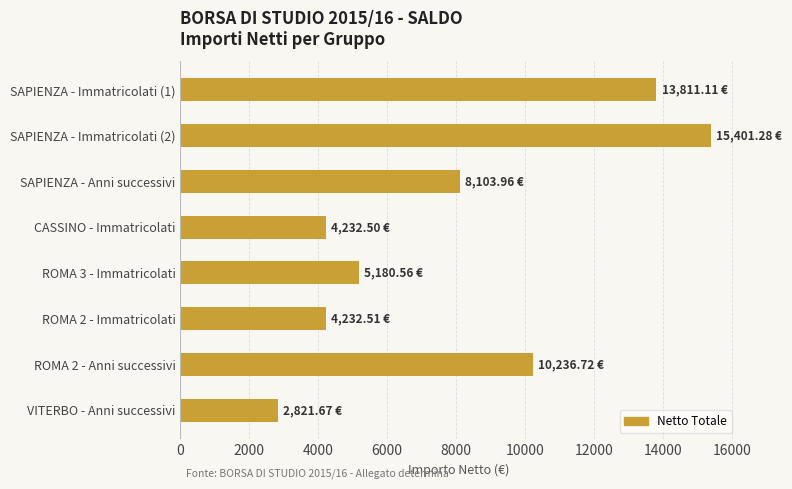

Approximately how many times larger is the value at ROMA 2 - Immatricolati compared to CASSINO - Immatricolati?

1.0